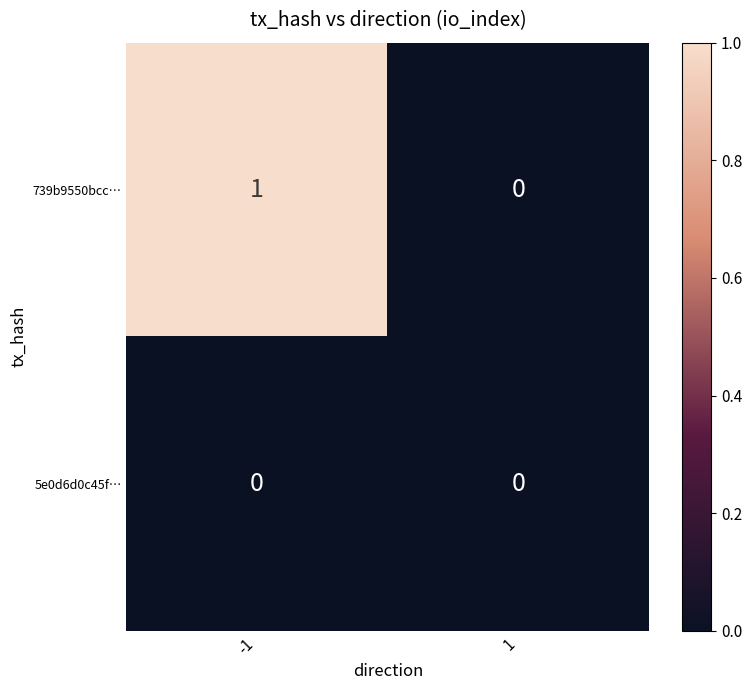

Which series has the largest total across all categories?

739b9550bcc…